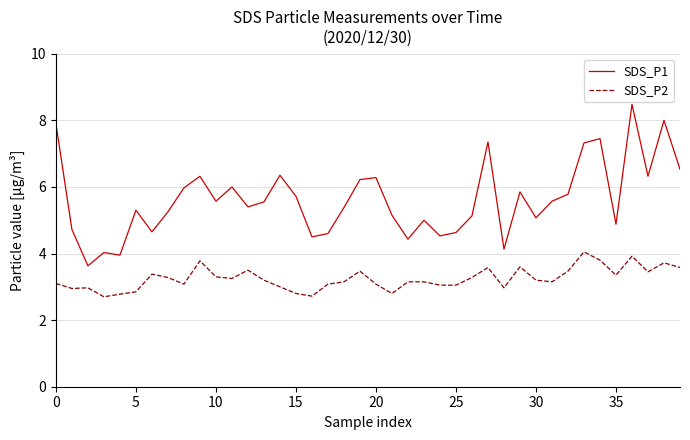

Which series has the largest total across all categories?

SDS_P1